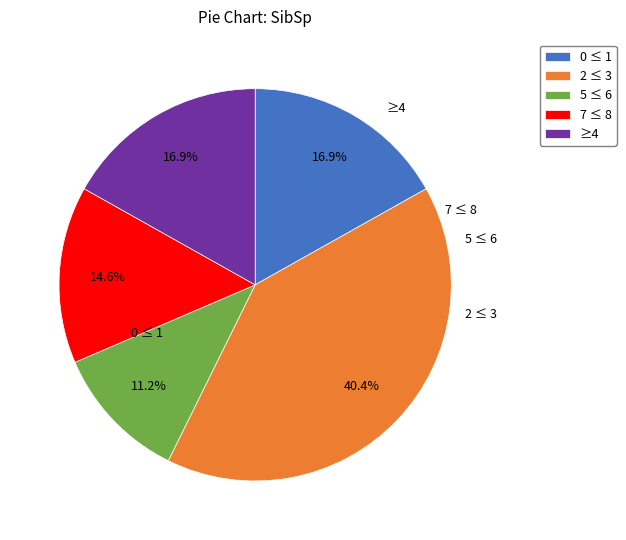

Combined, do 0 ≤ 1 and 2 ≤ 3 account for over 50%?

Yes